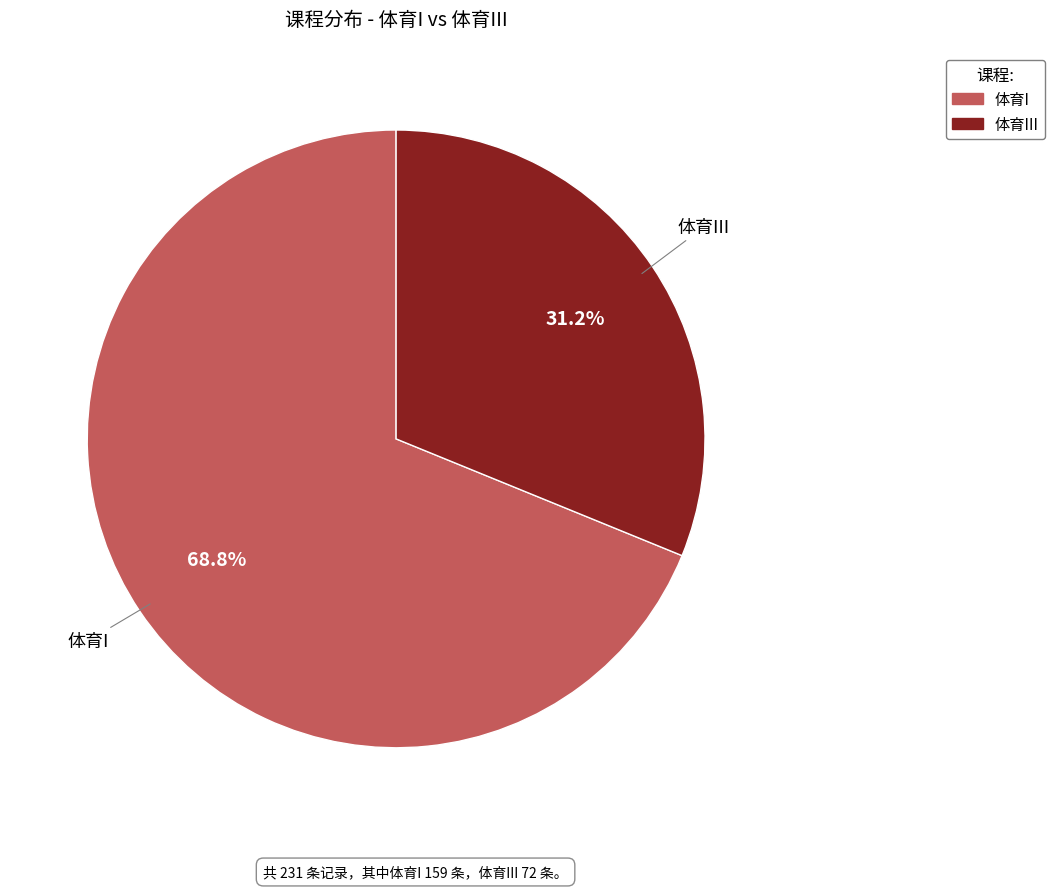

Is there a majority slice in this chart?

Yes